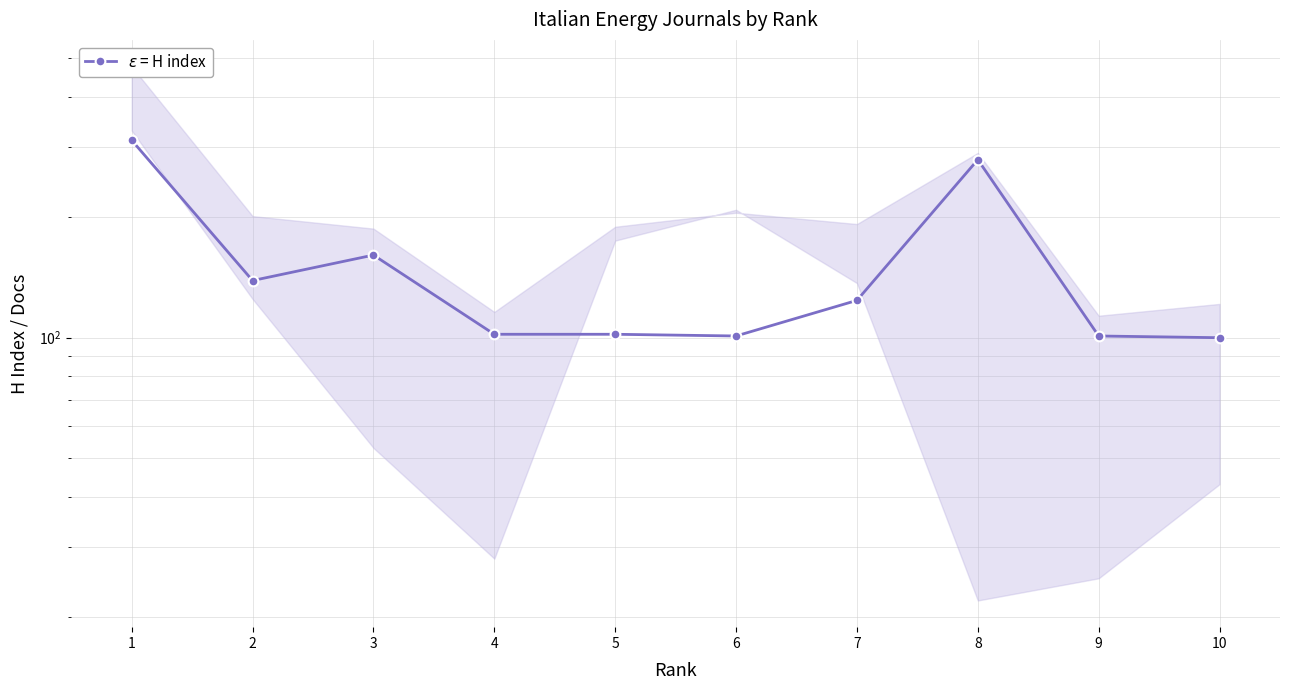

What is the approximate value at 6?

101